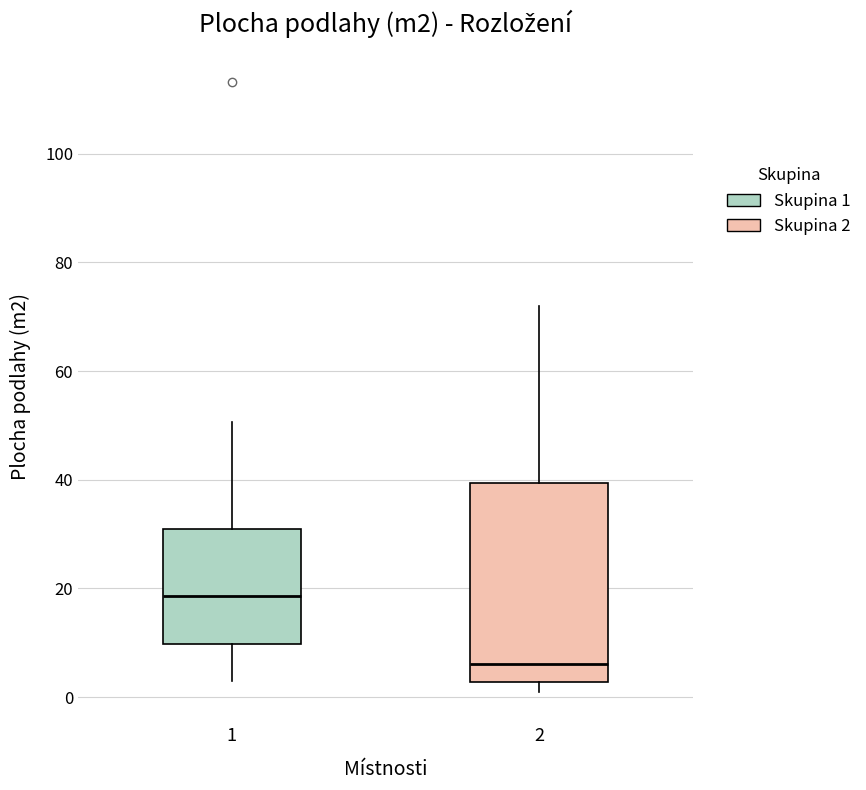

Reading left to right, transcribe this box plot: for each box, give where its median line is, the range the box spans, and where its two whiskers end, as read against the y-axis. The values are not printed on the chart, so give them approximately, as read against the axis.

1: median 18, box 10 to 30, whiskers 2 to 50
2: median 6, box 2 to 40, whiskers 0 to 72